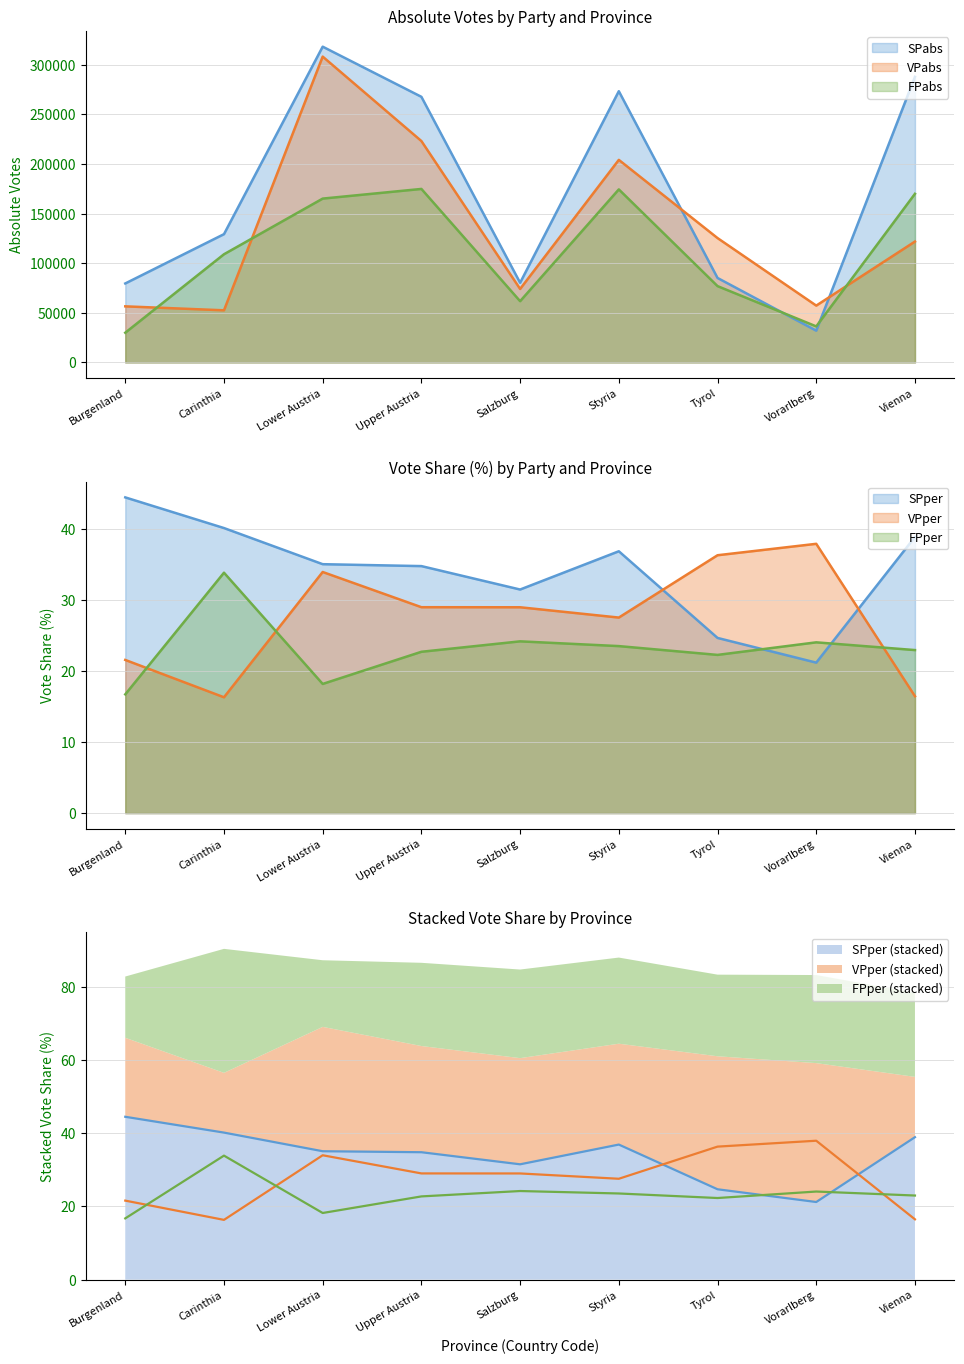

What is the difference between the maximum and minimum values in the FPper series?

17.1